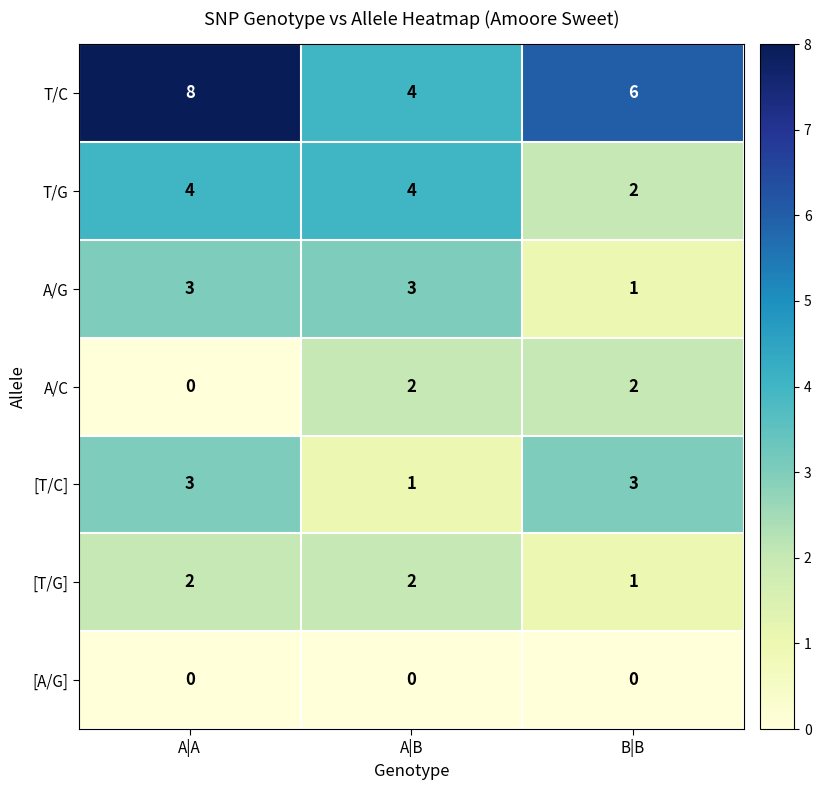

Which category has the highest value across all series?

A|A